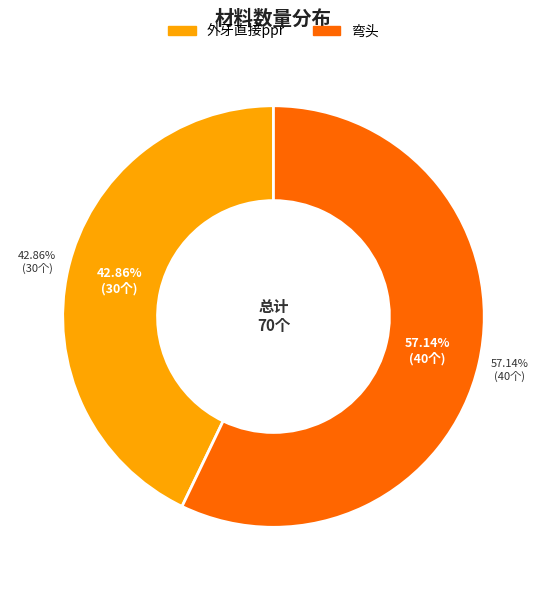

Which slice represents more than half of the pie?

弯头